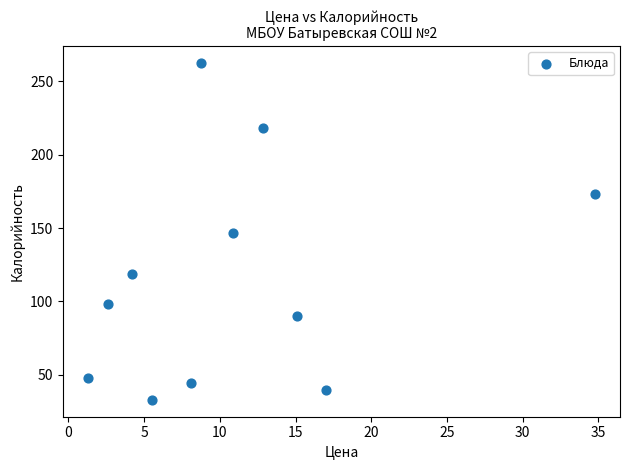

What is the average X value?

11.0